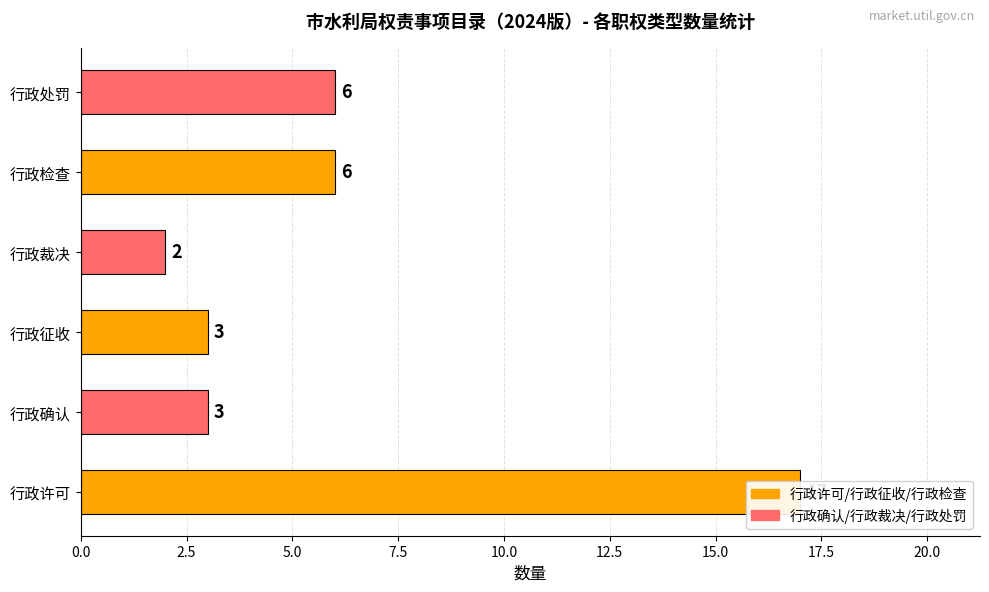

The chart shows a value of 2 at 行政处罚. True or false?

False